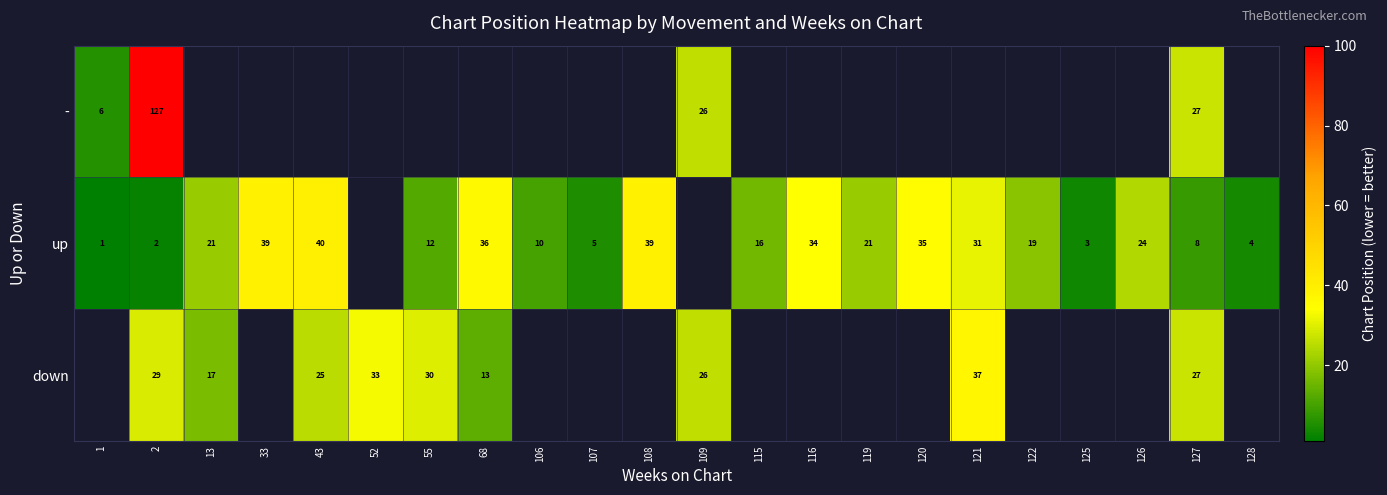

Is it true that up equals 2 at 1?

False